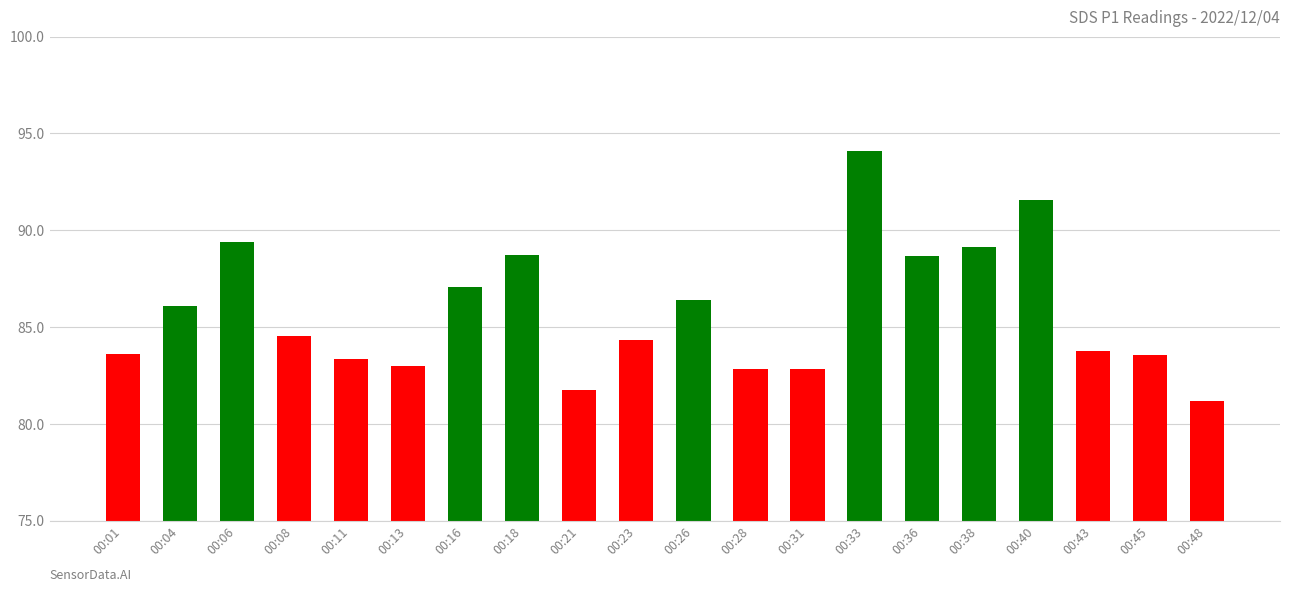

Is it true that the value at 00:23 is 22.3?

False